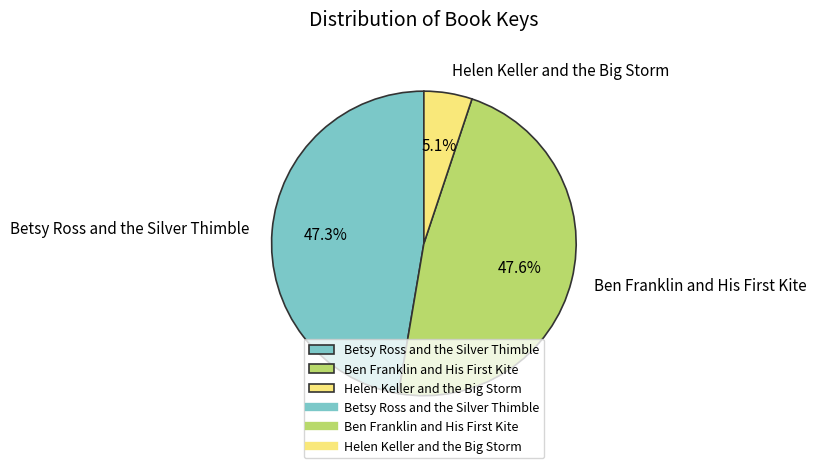

Which slice is the smallest?

Helen Keller and the Big Storm